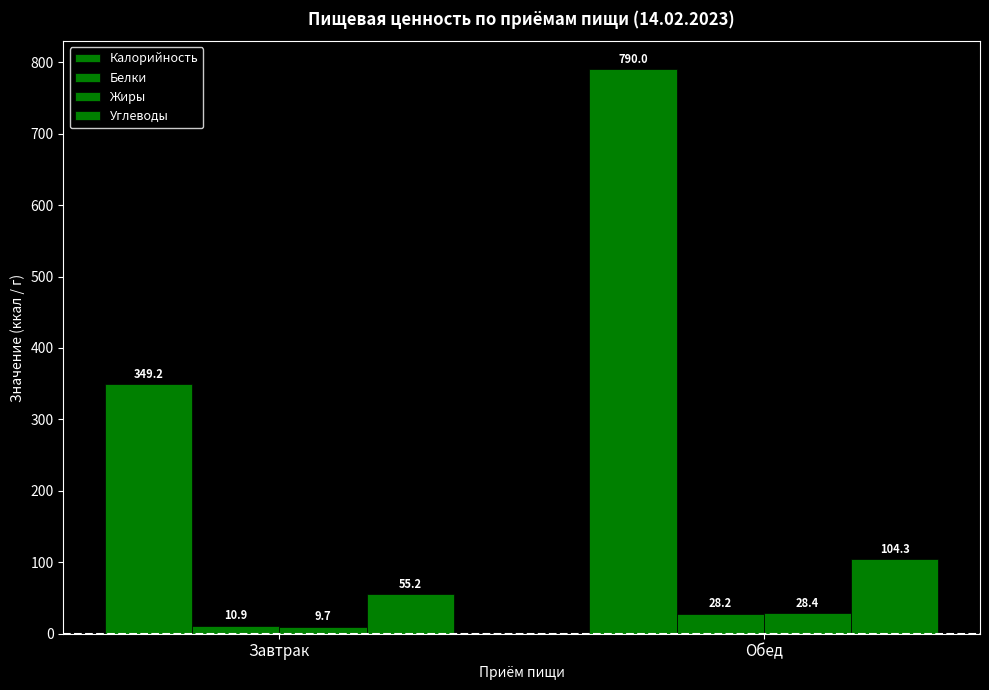

Are the bars grouped side by side (vs. stacked)?

Yes